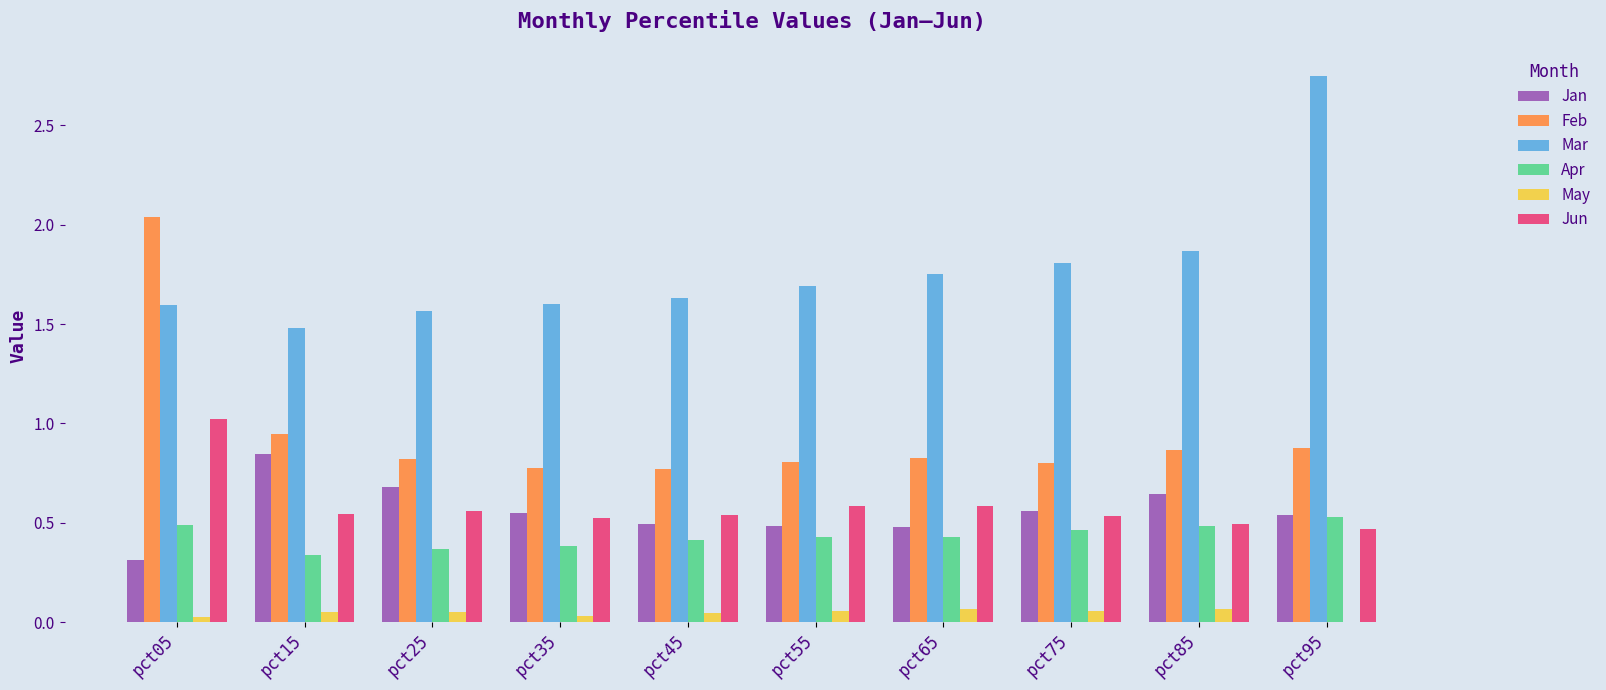

Where is Mar nearest to the value 2?

pct85